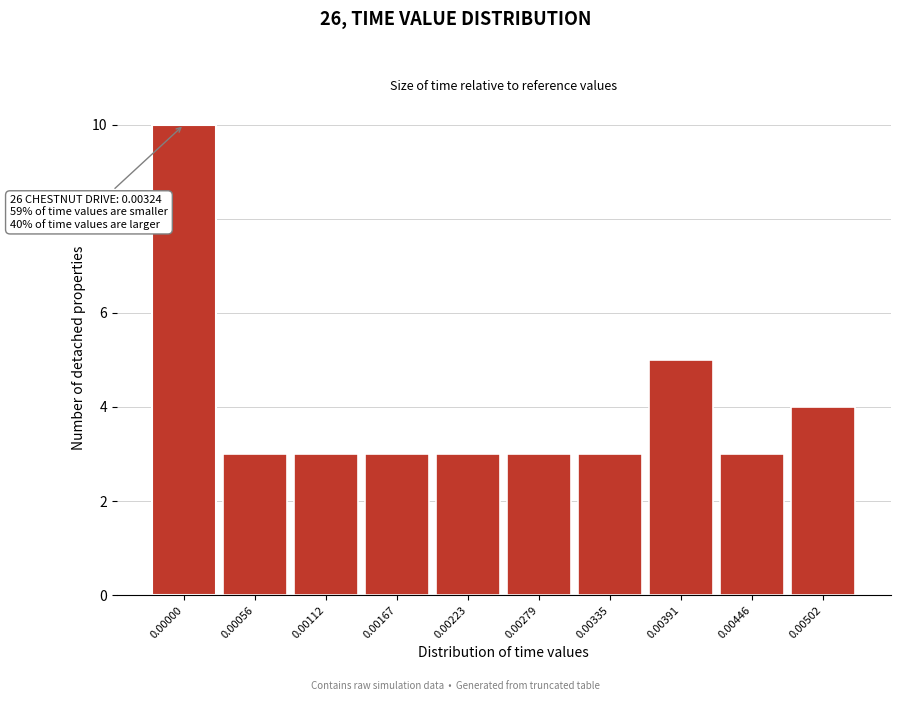

Reading left to right, list all the values displayed in this chart.

0.00000=10	0.00056=3	0.00112=3	0.00167=3	0.00223=3	0.00279=3	0.00335=3	0.00391=5	0.00446=3	0.00502=4